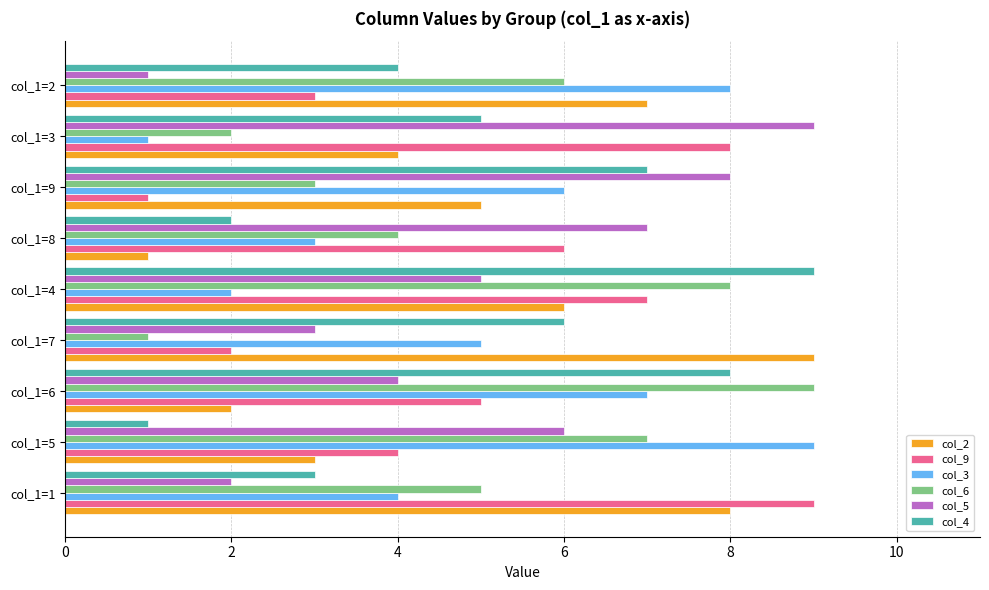

At which label does col_9 reach its peak?

col_1=1